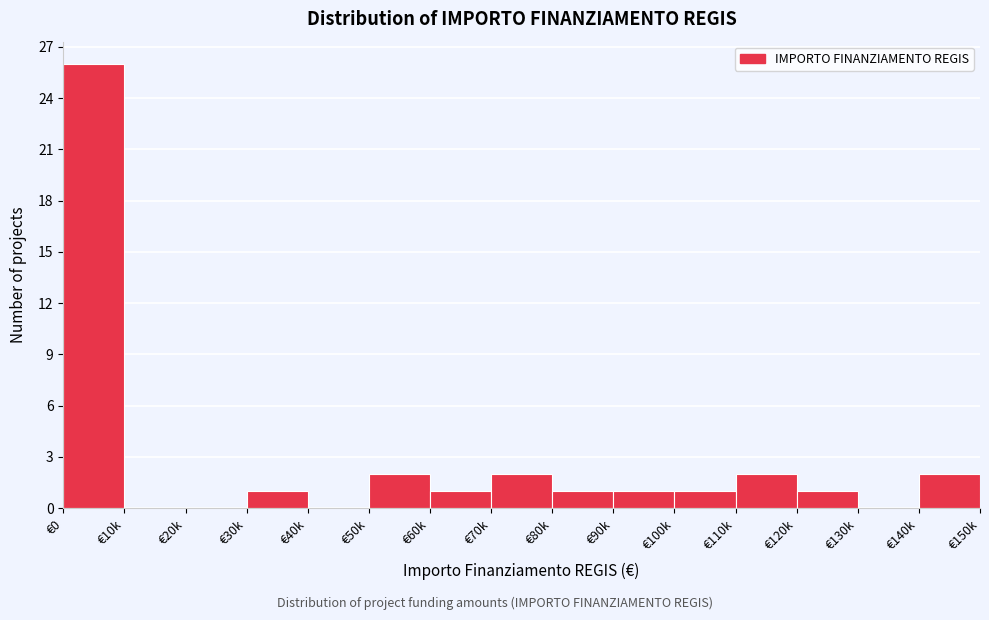

Reading left to right, transcribe all the data shown in this chart.

€0=26	€10k=0	€20k=0	€30k=1	€40k=0	€50k=2	€60k=1	€70k=2	€80k=1	€90k=1	€100k=1	€110k=2	€120k=1	€130k=0	€140k=2